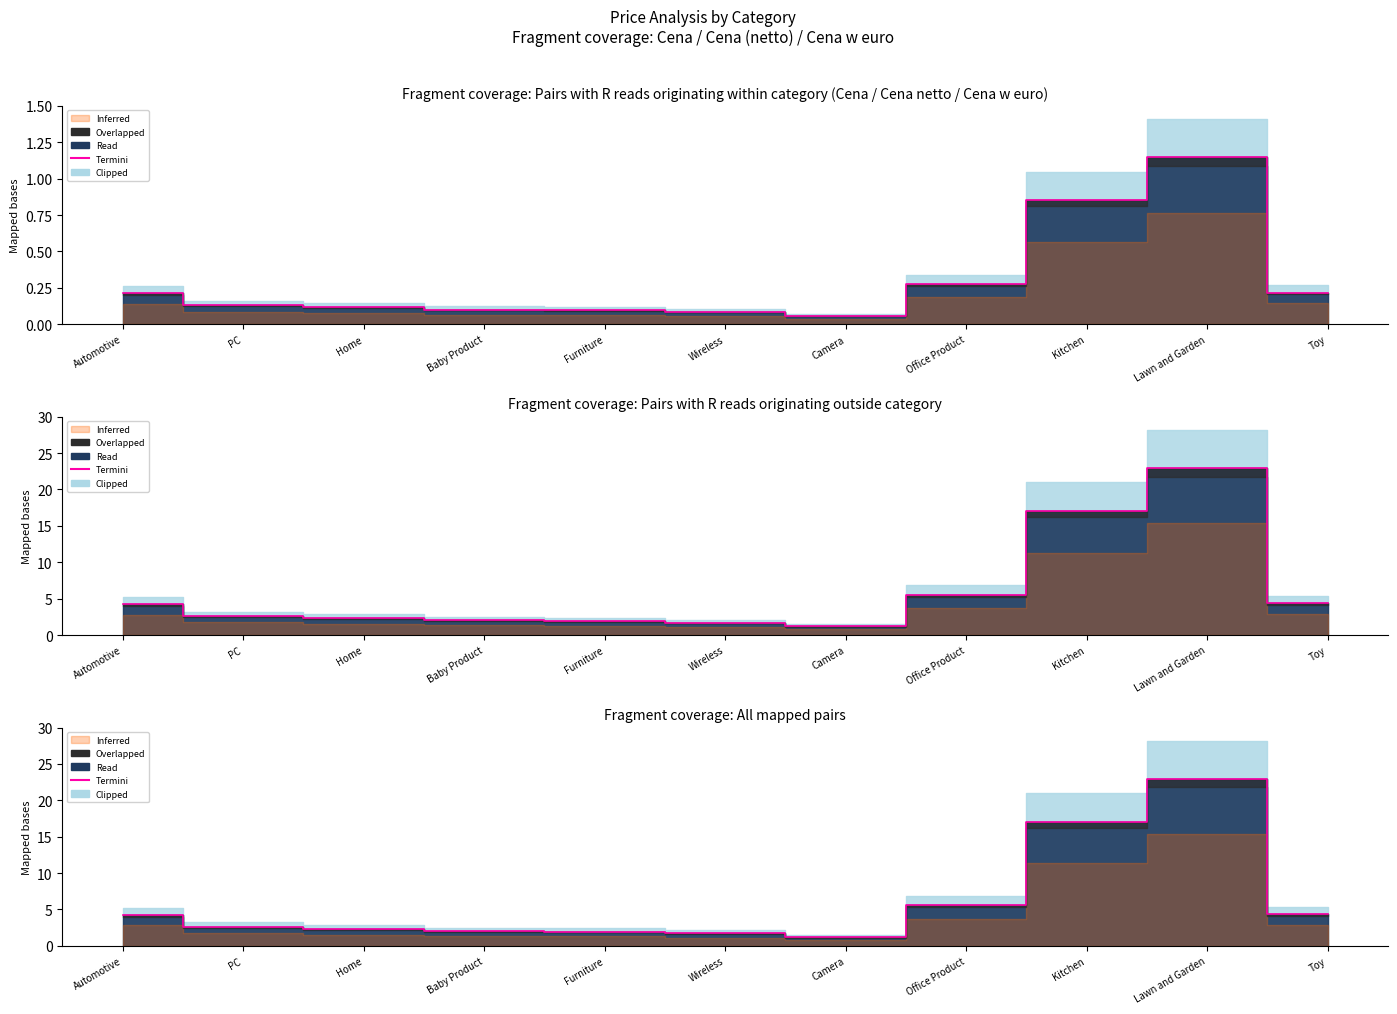

What is the label of the 6th point from the right?

Wireless